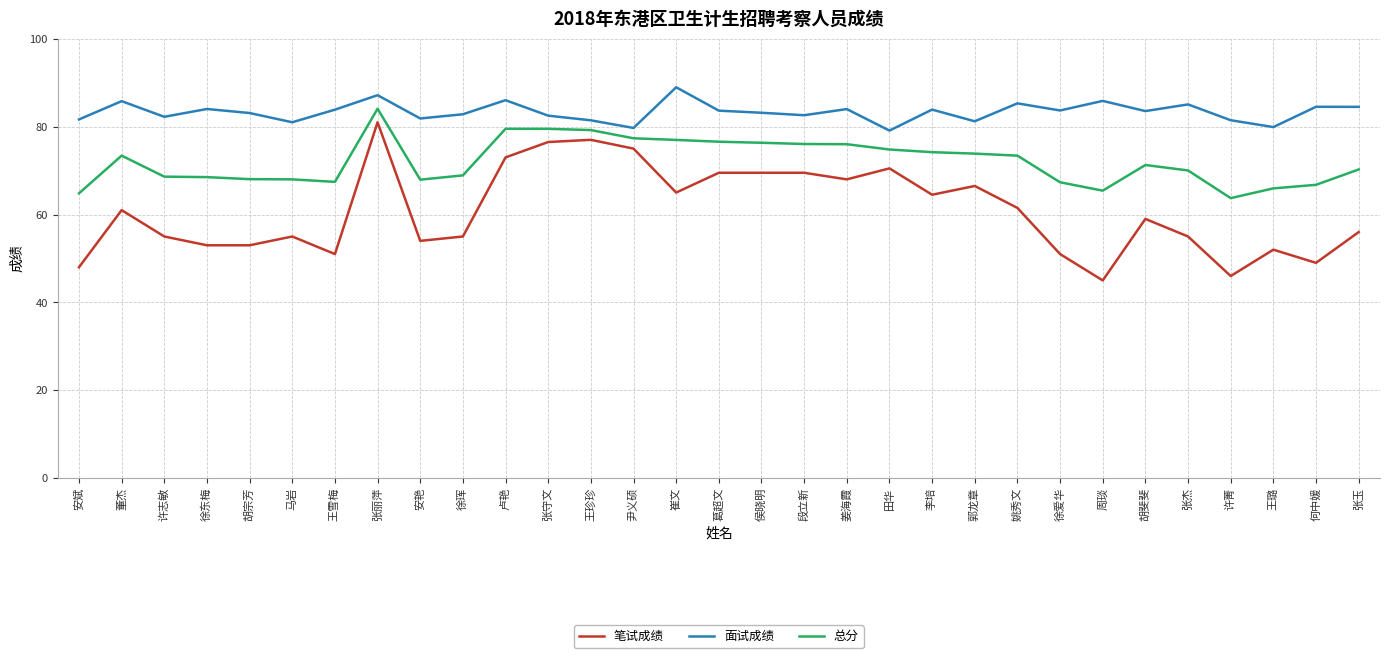

How many values in the 笔试成绩 series are below 59?

15